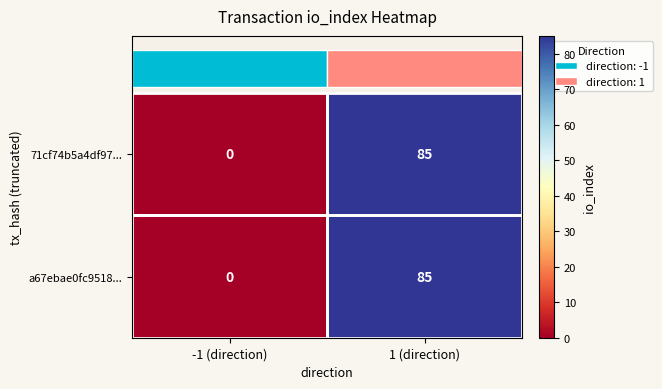

What is the sum of the 71cf74b5a4df97... values at 1 (direction) and -1 (direction)?

85